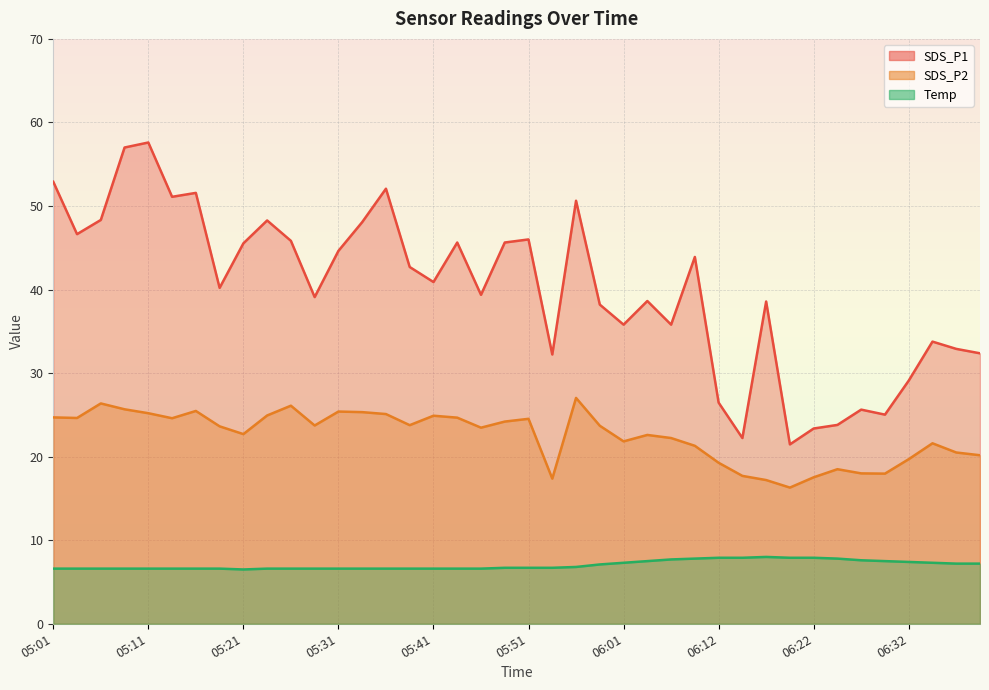

Rank the categories by SDS_P2 value from highest to lowest.

05:56, 05:06, 05:26, 05:08, 05:16, 05:31, 05:33, 05:11, 05:36, 05:23, 05:41, 05:01, 05:43, 05:03, 05:13, 05:51, 05:48, 05:38, 05:28, 05:59, 05:18, 05:46, 05:21, 06:04, 06:06, 06:01, 06:34, 06:09, 06:37, 06:40, 06:32, 06:12, 06:24, 06:27, 06:29, 06:14, 06:22, 05:53, 06:17, 06:19